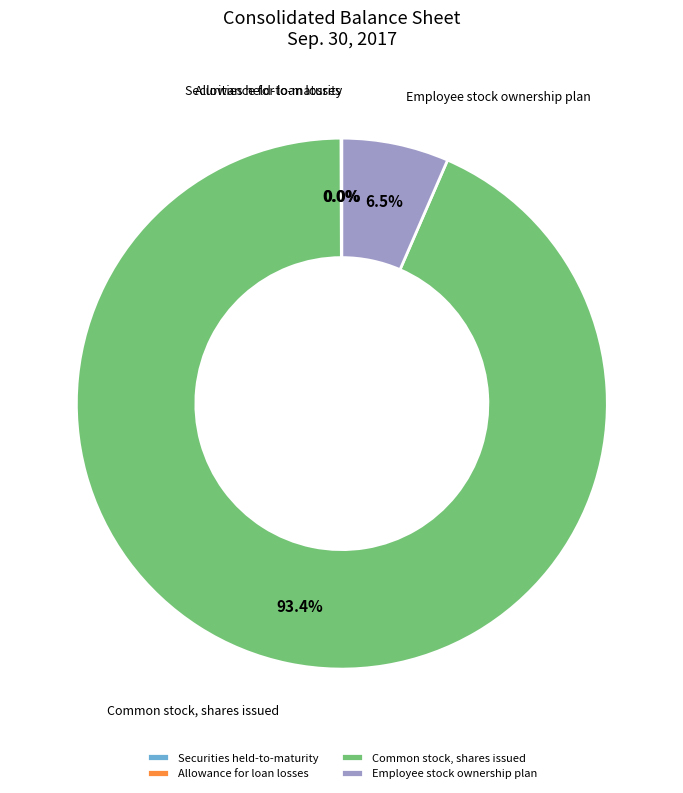

What percentage is NOT represented by Employee stock ownership plan?

93.5%